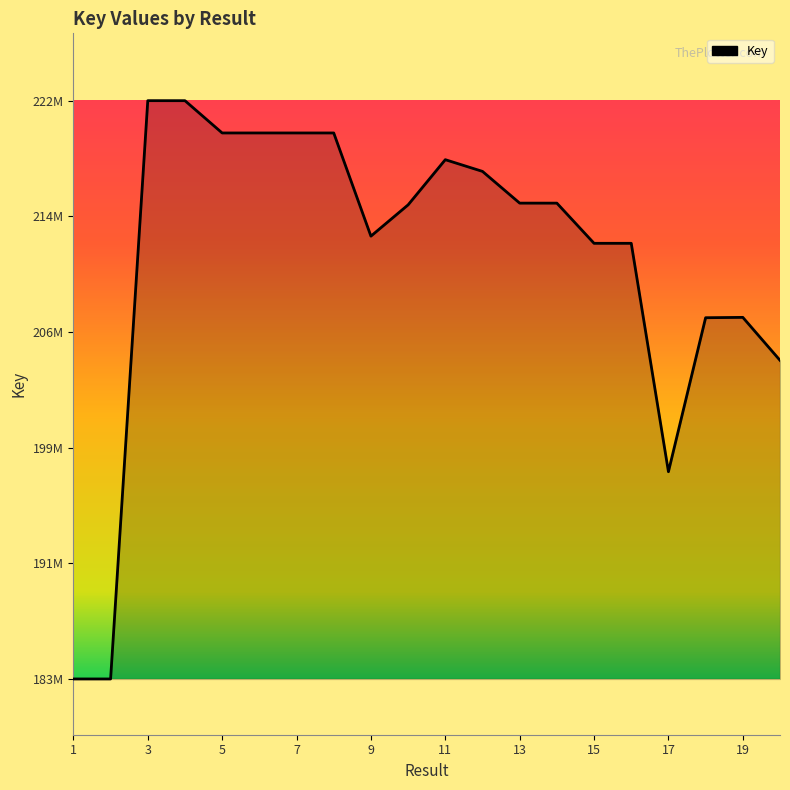

What is the difference between the maximum and minimum values?

38147666